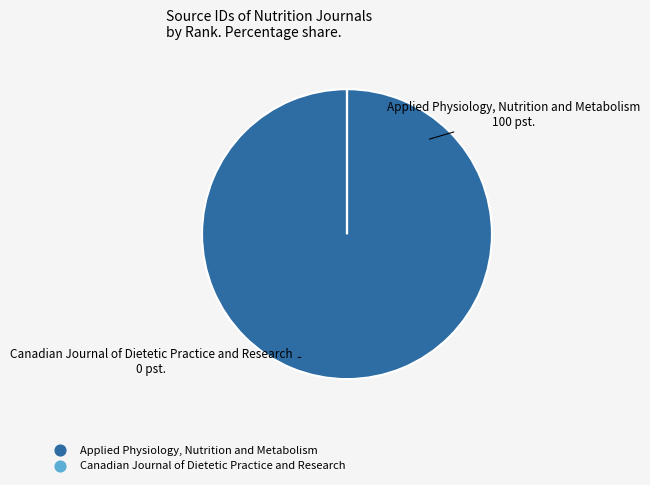

Does any single category account for the majority?

Yes